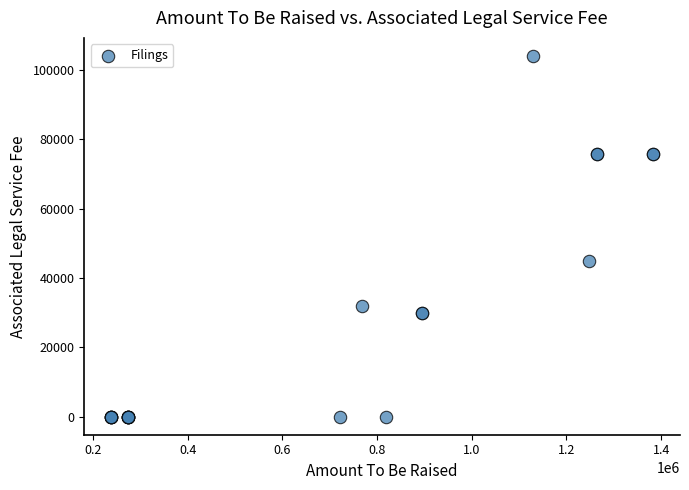

What Y value in the scatter plot is closest to 51987?

45000.0